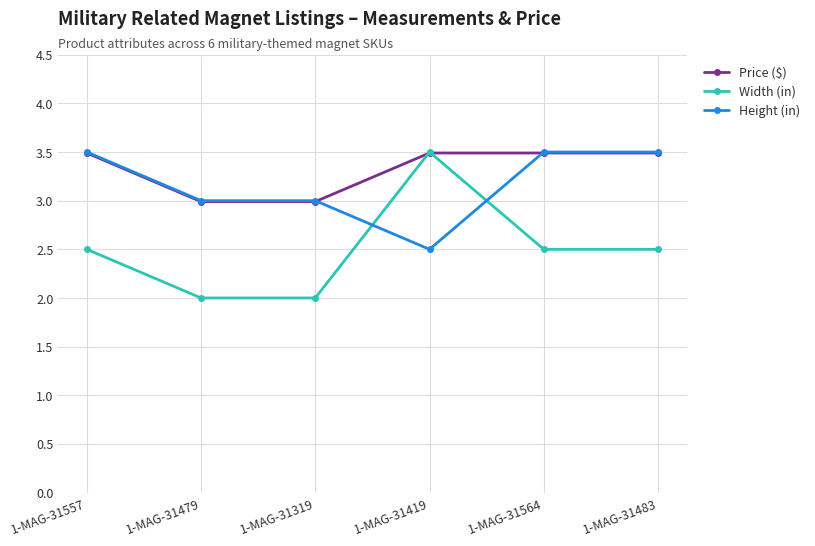

What is the highest value of the Width (in) series?

3.5